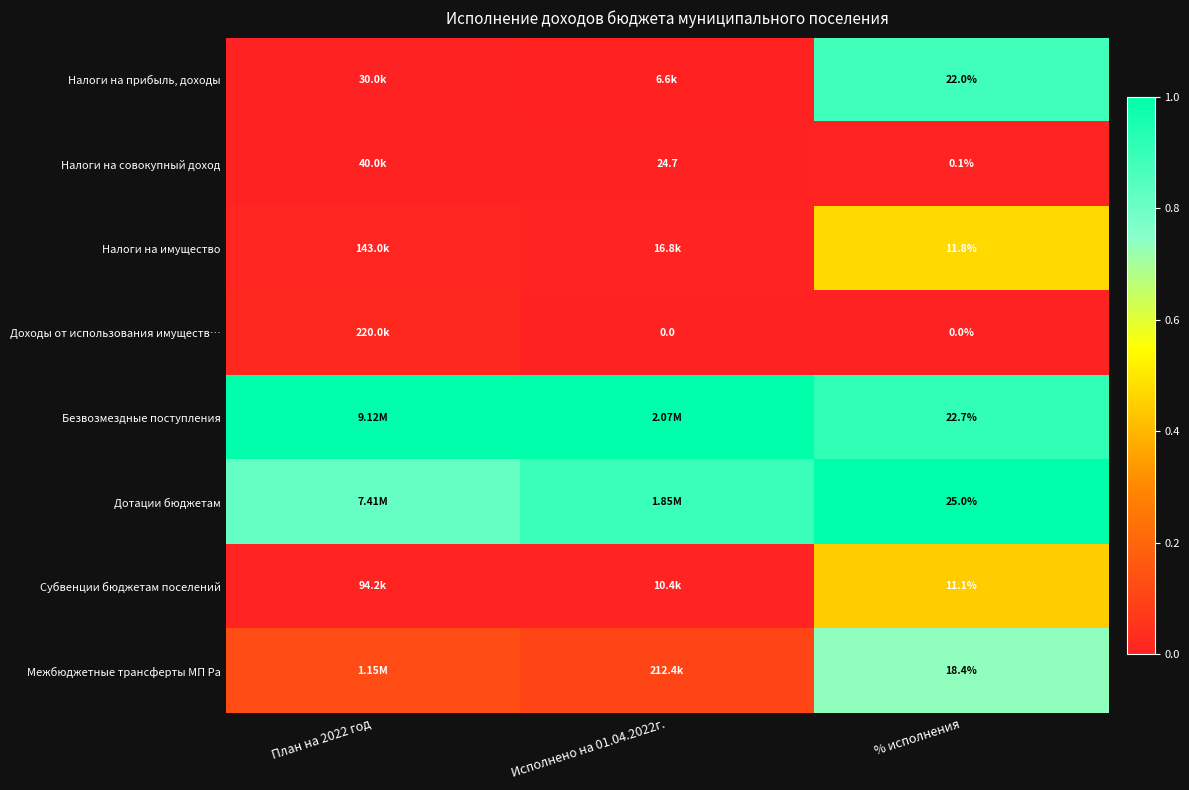

Between Исполнено на 01.04.2022г. and % исполнения, which is larger?

% исполнения